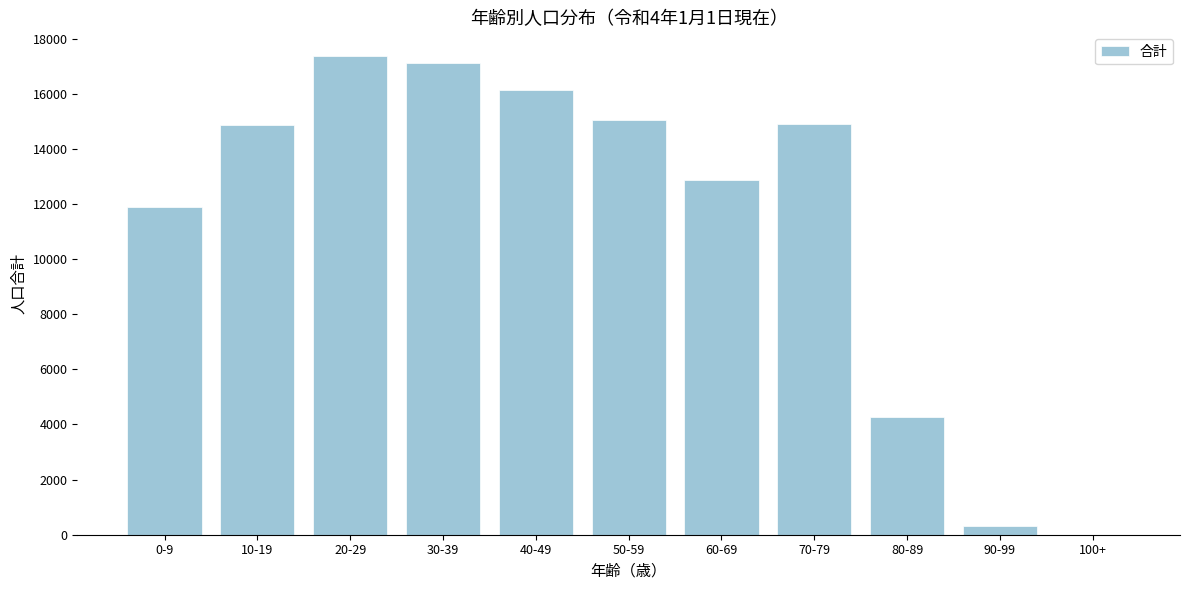

What is the sum of all values?

124752